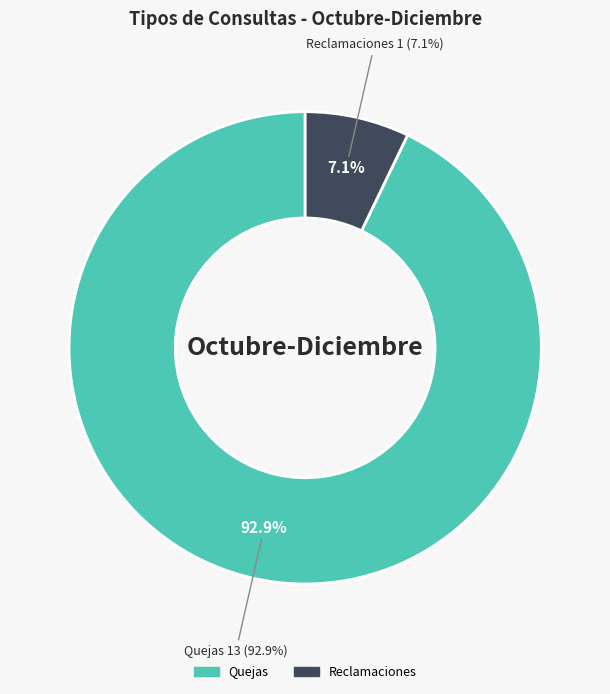

Do Quejas and Denuncias together represent more than half of the pie?

Yes